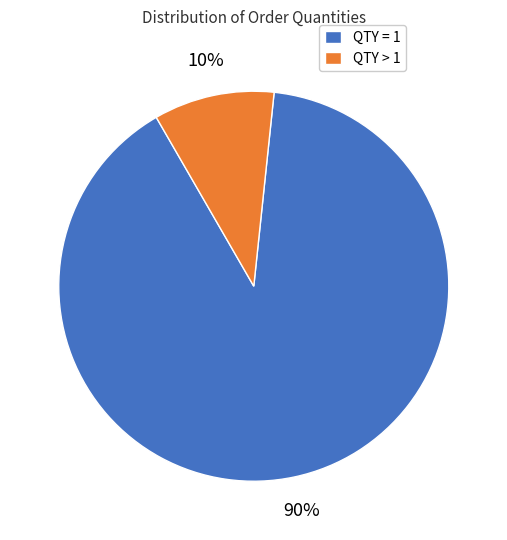

Does QTY > 1 account for over 50% of the chart?

No